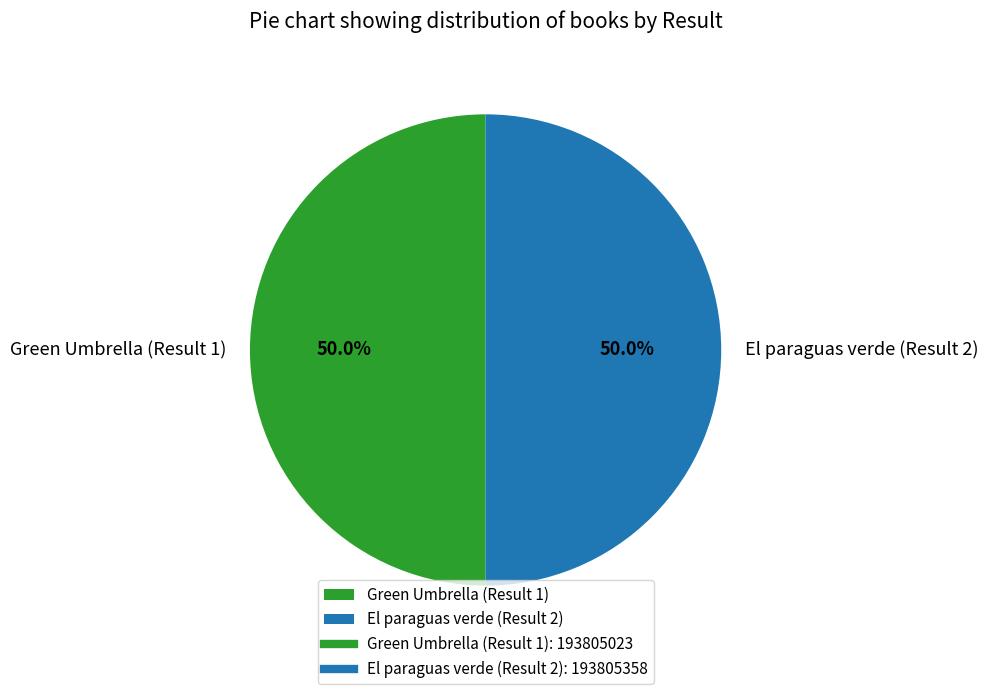

What percentage is the El paraguas verde (Result 2) slice, to the nearest percent?

50%